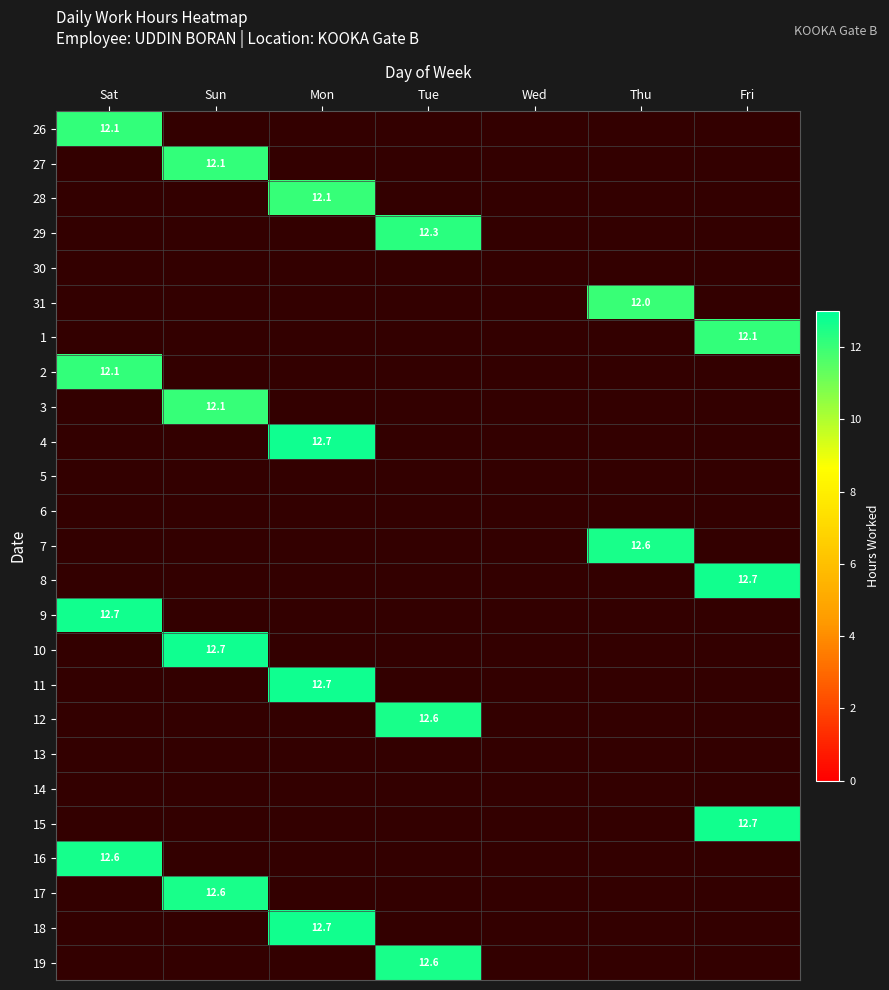

True or false: 11 has a value of 12.7 at Mon.

True